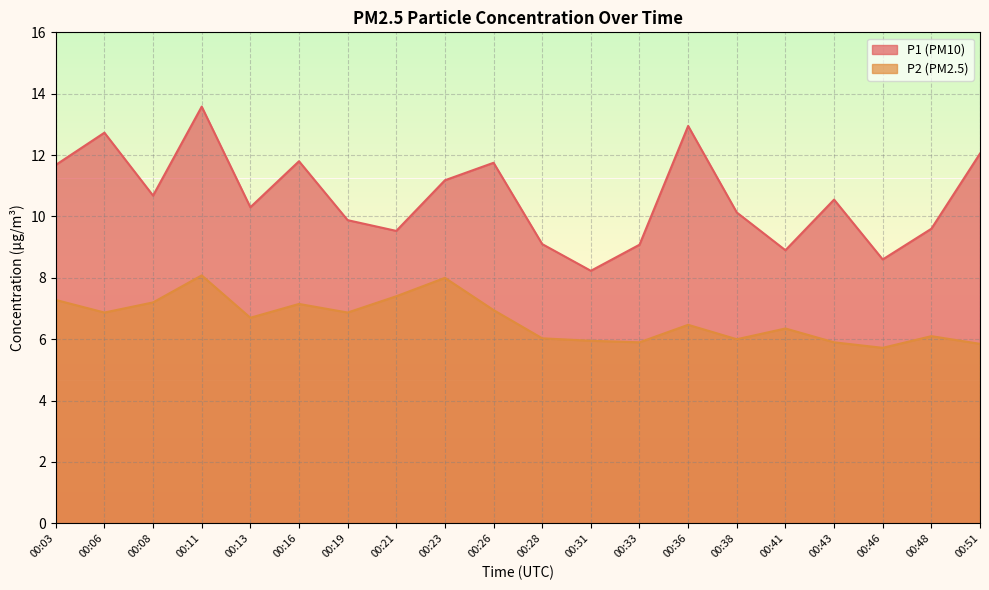

Between 00:21 and 00:06, which is larger?

00:06